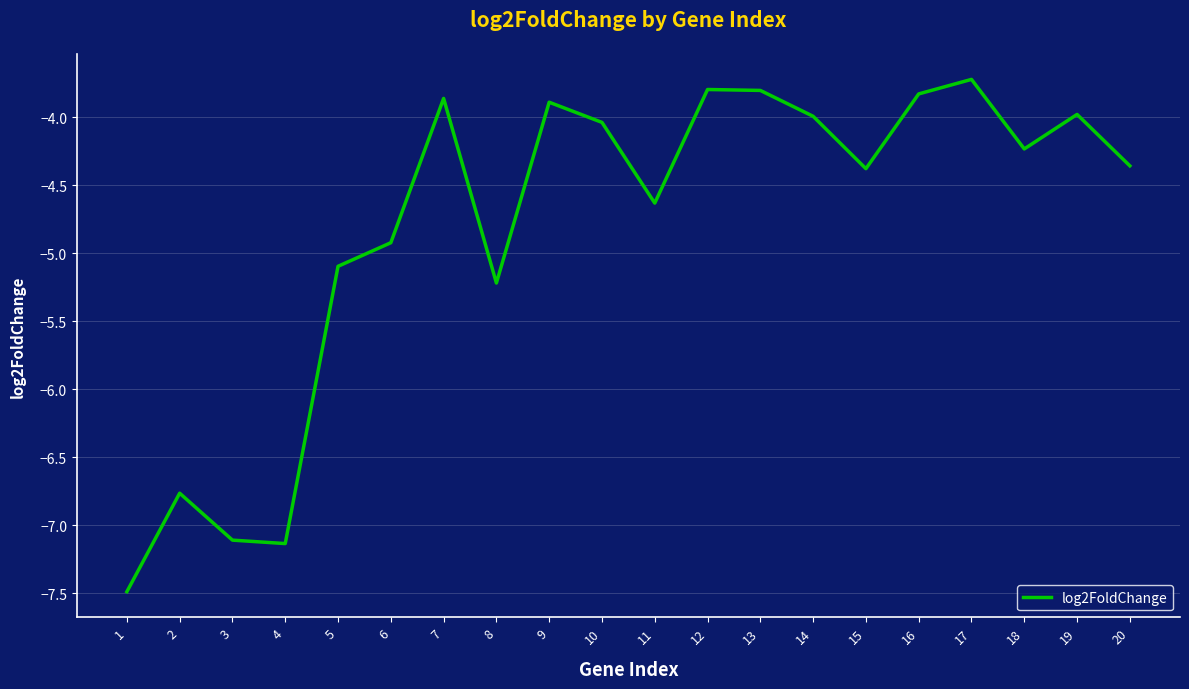

The chart shows a value of -7.5 at 11. True or false?

False